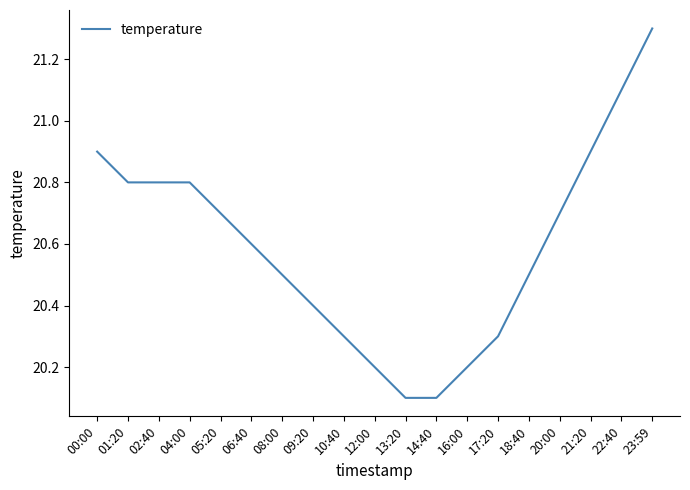

Reading left to right, transcribe all the data shown in this chart.

20.9	20.8	20.8	20.8	20.7	20.6	20.5	20.4	20.3	20.2	20.1	20.1	20.2	20.3	20.5	20.7	20.9	21.1	21.3